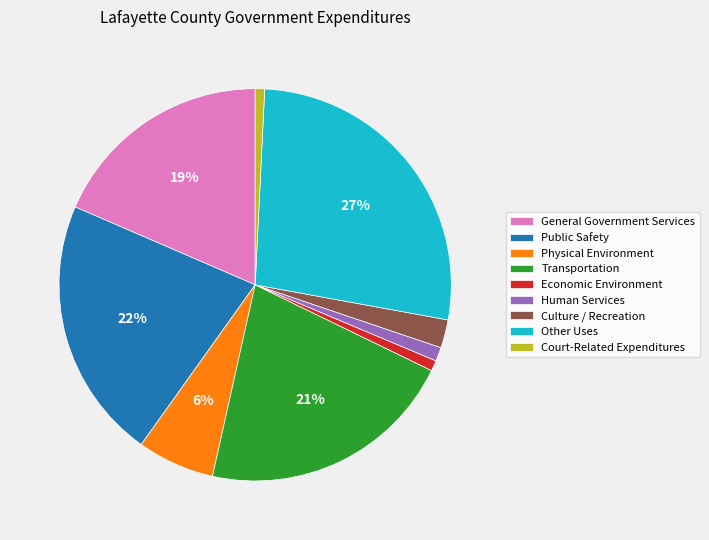

To the nearest percent, what is the difference between the Other Uses and Physical Environment slice percentages?

21%